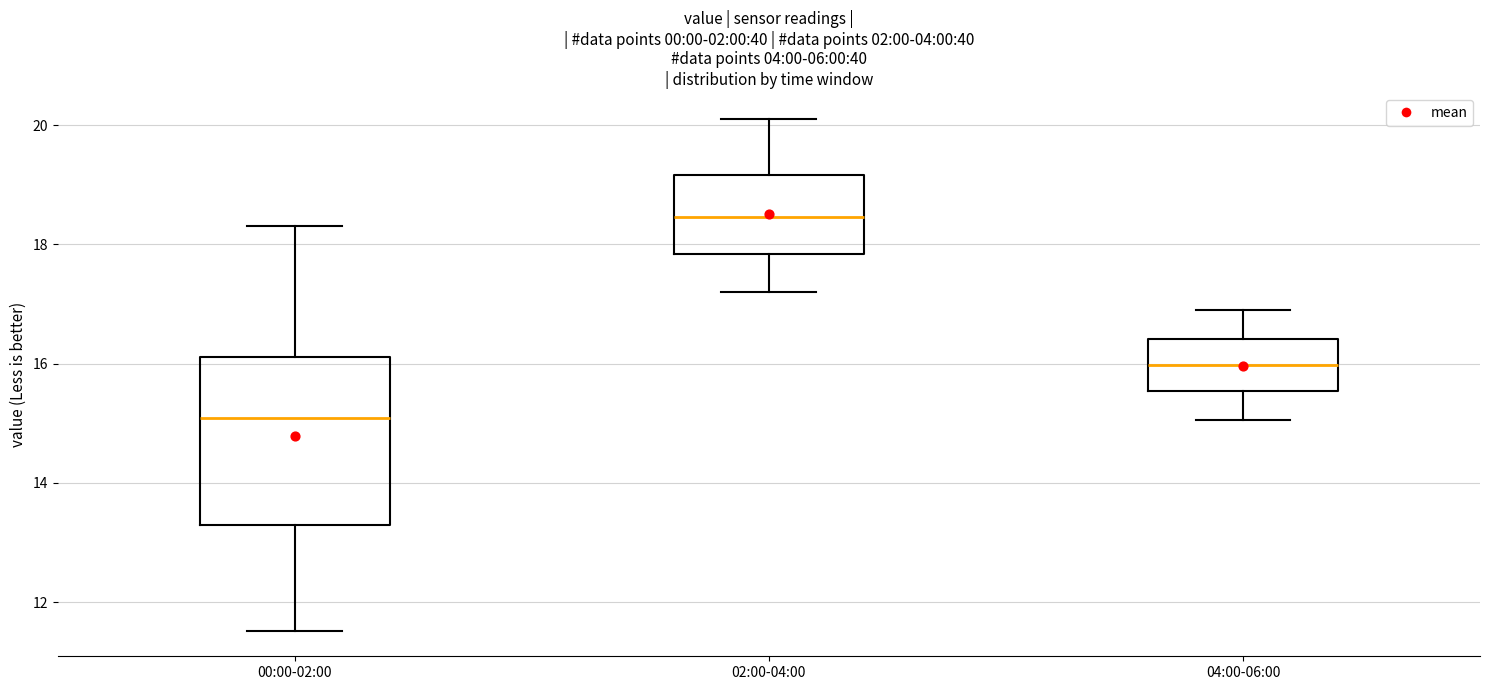

Which box's median line is the highest?

02:00-04:00